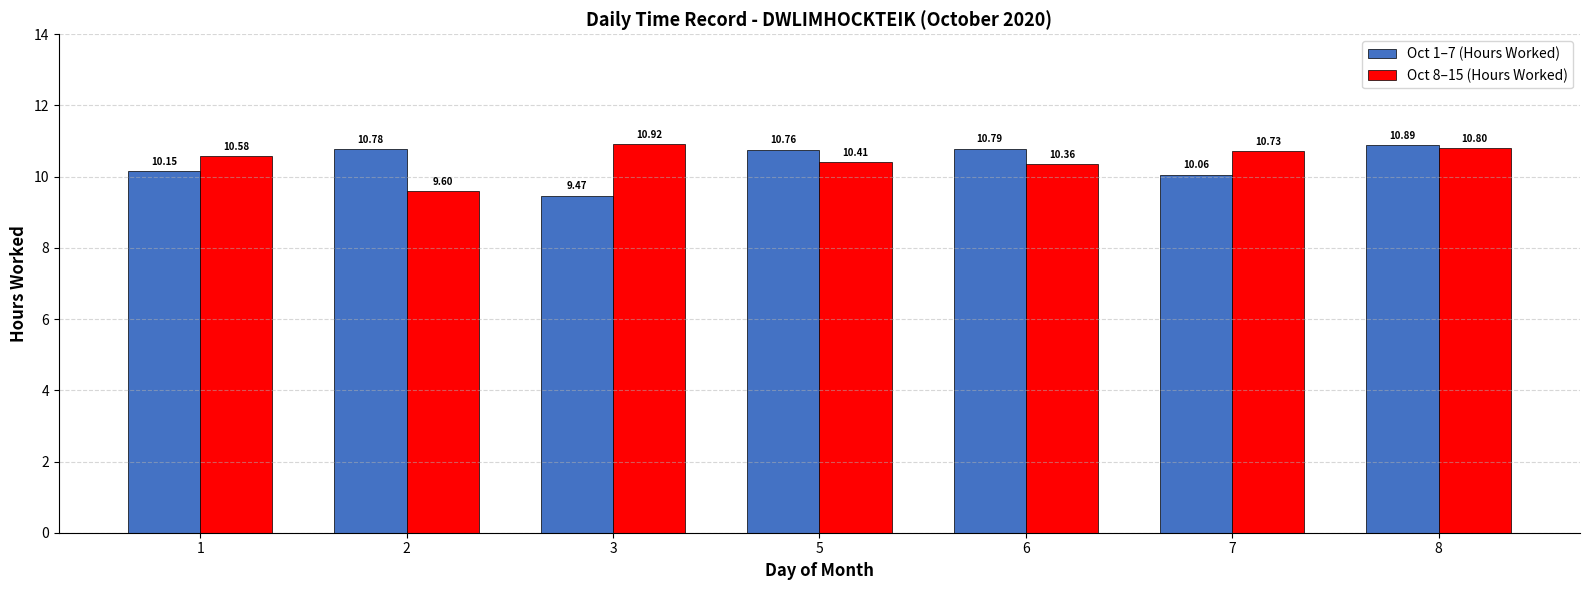

How many data points in Oct 8–15 (Hours Worked) are less than 10?

1